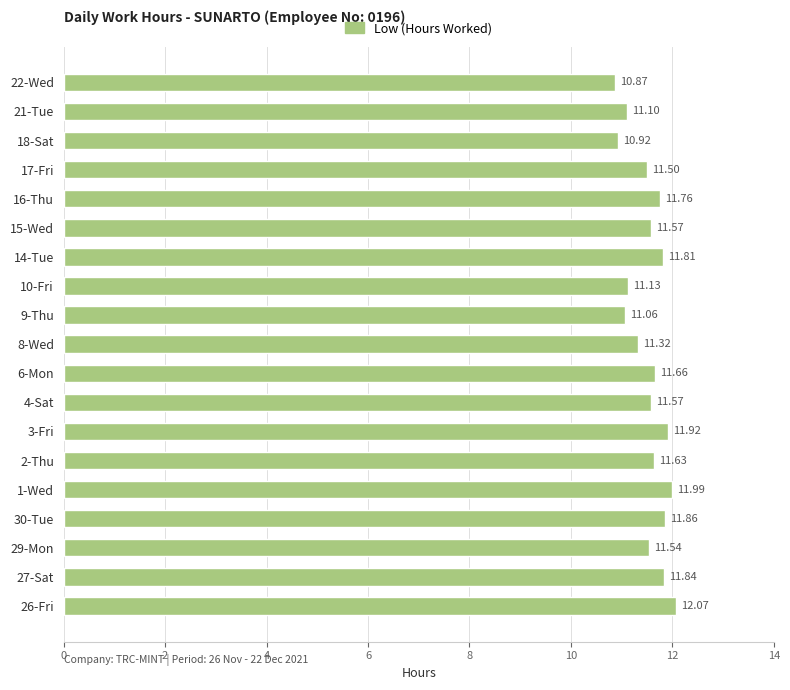

What is the difference between the values at 8-Wed and 6-Mon?

0.3